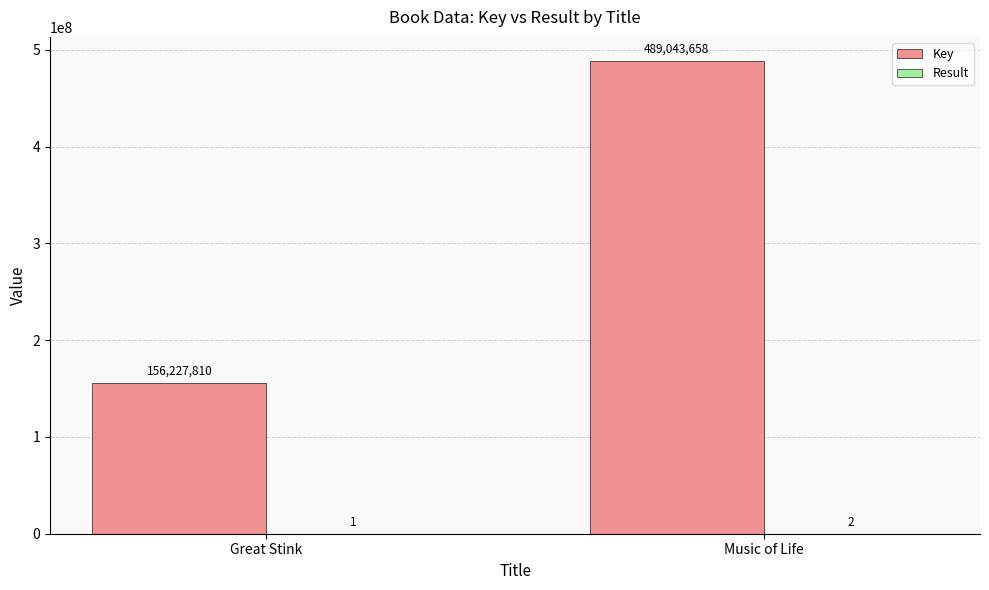

At which category is the sum across all series the highest?

Music of Life